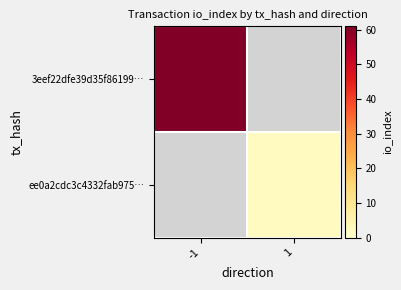

Count the number of categories in the chart.

2